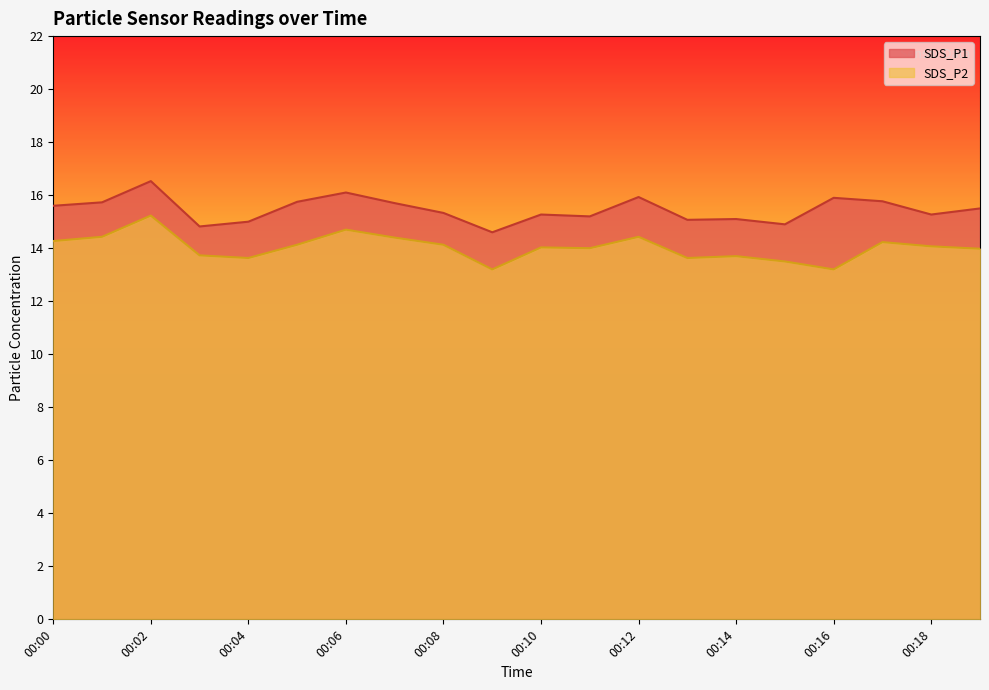

True or false: SDS_P1 and SDS_P2 cross at least once.

False